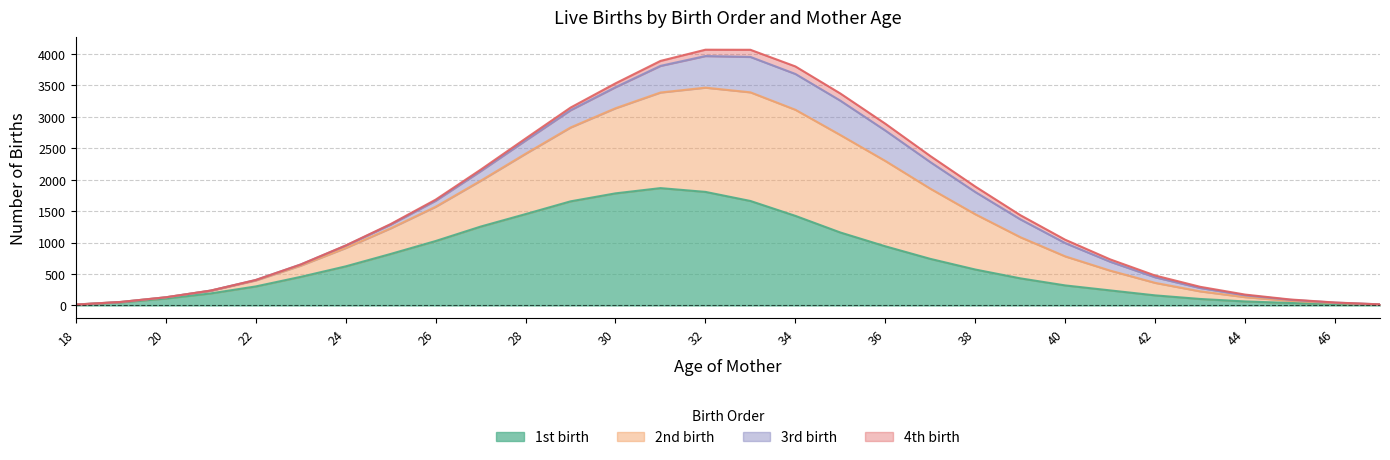

What is the sum of all 1st birth values?

21273.3